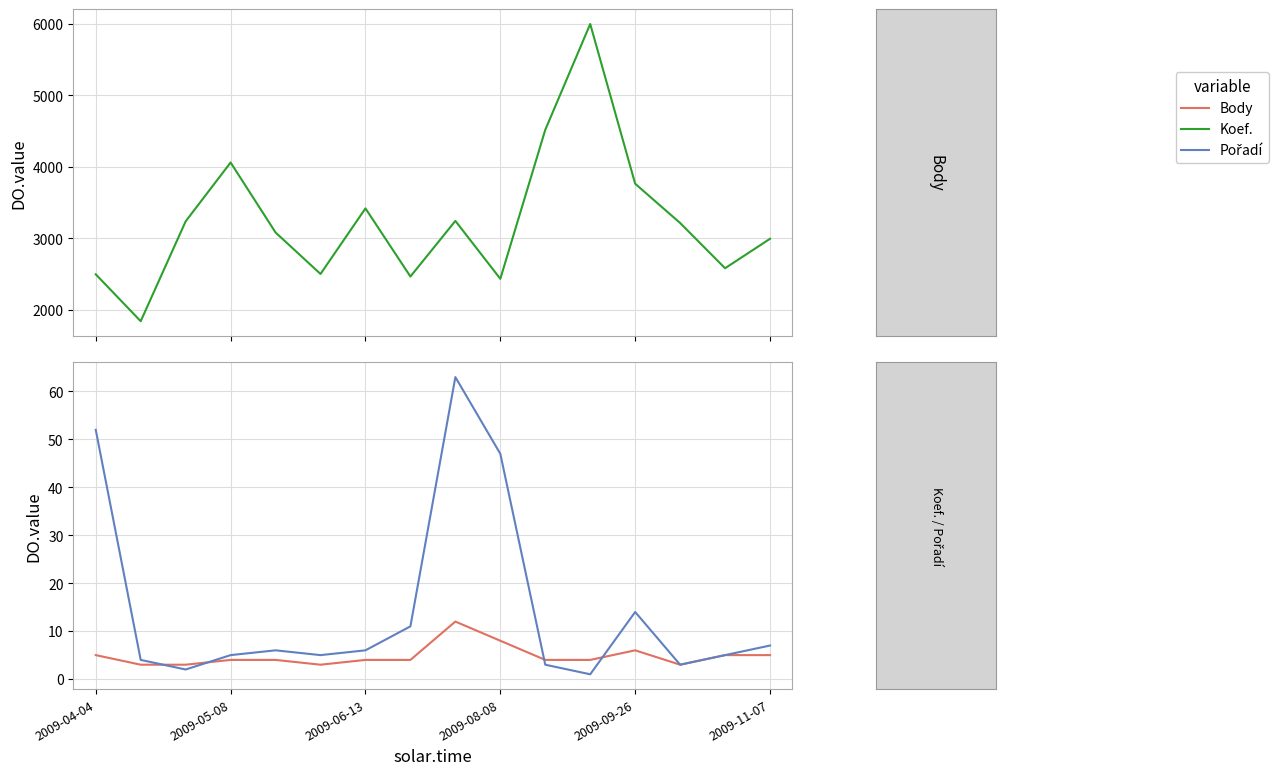

True or false: Pořadí and Body cross at least once.

False